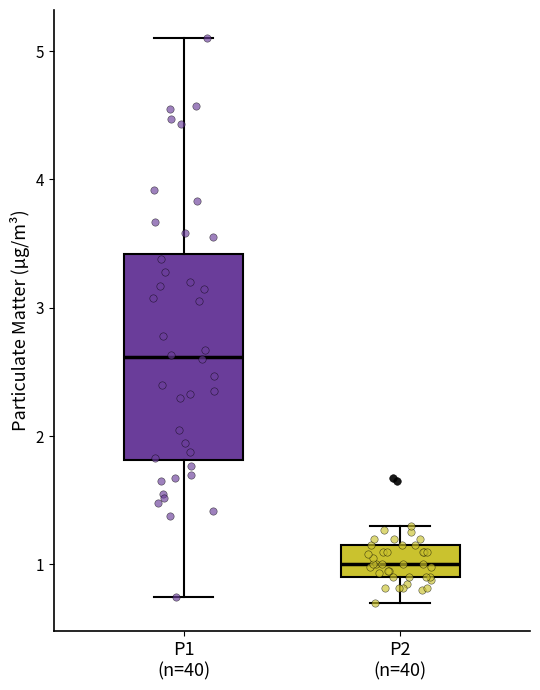

Reading left to right, transcribe this box plot: for each box, give where its median line is, the range the box spans, and where its two whiskers end, as read against the y-axis. The values are not printed on the chart, so give them approximately, as read against the axis.

P1 (n=40): median 2.6, box 1.8 to 3.4, whiskers 0.8 to 5.1
P2 (n=40): median 1.0, box 0.9 to 1.2, whiskers 0.7 to 1.3